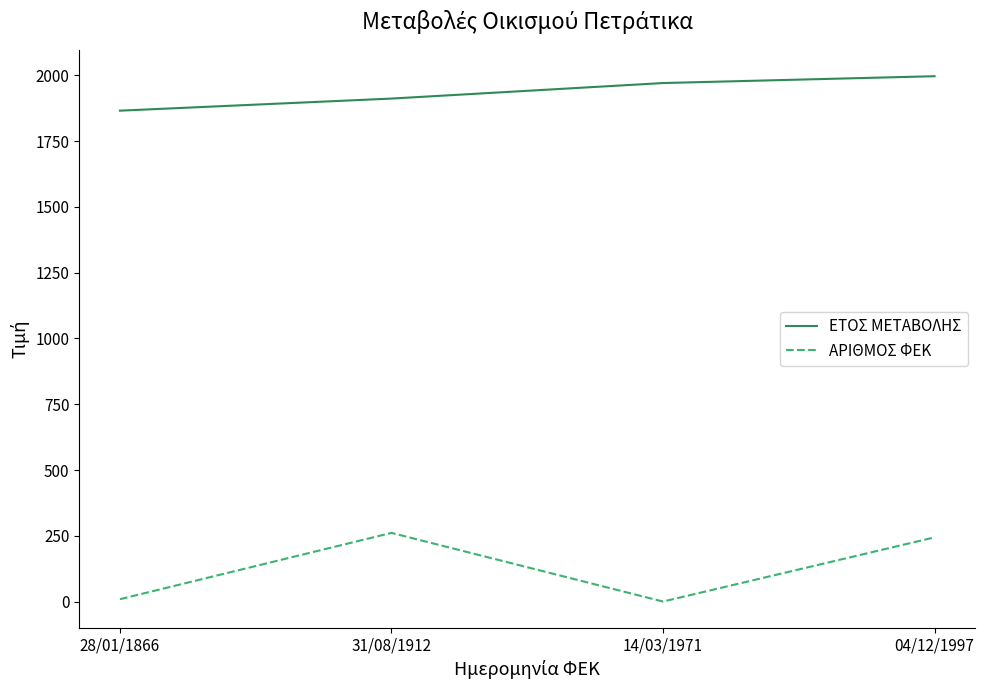

Does the chart display data point markers on the line(s)?

No